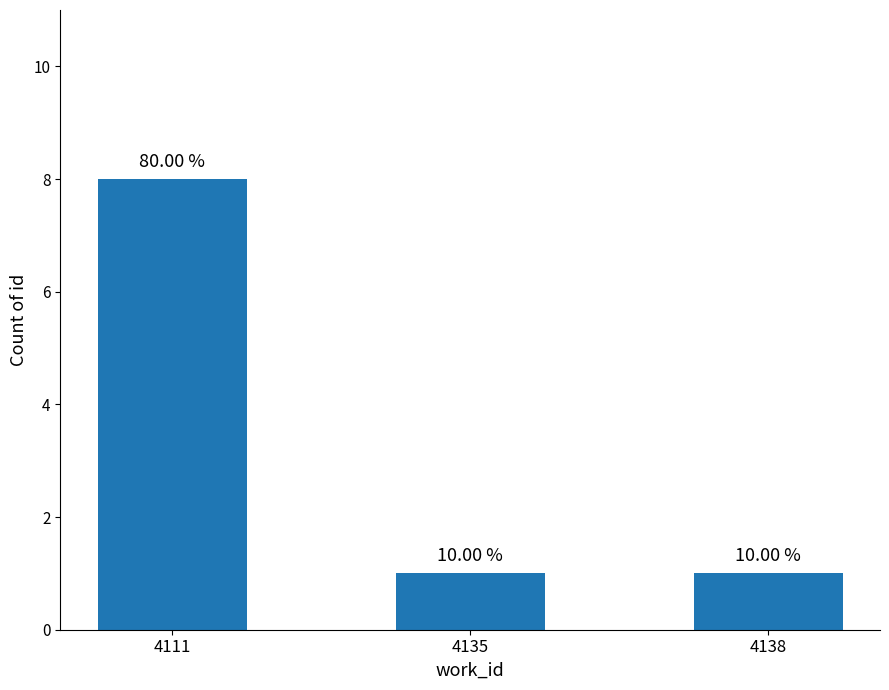

The chart shows a value of 2 at 4111. True or false?

False